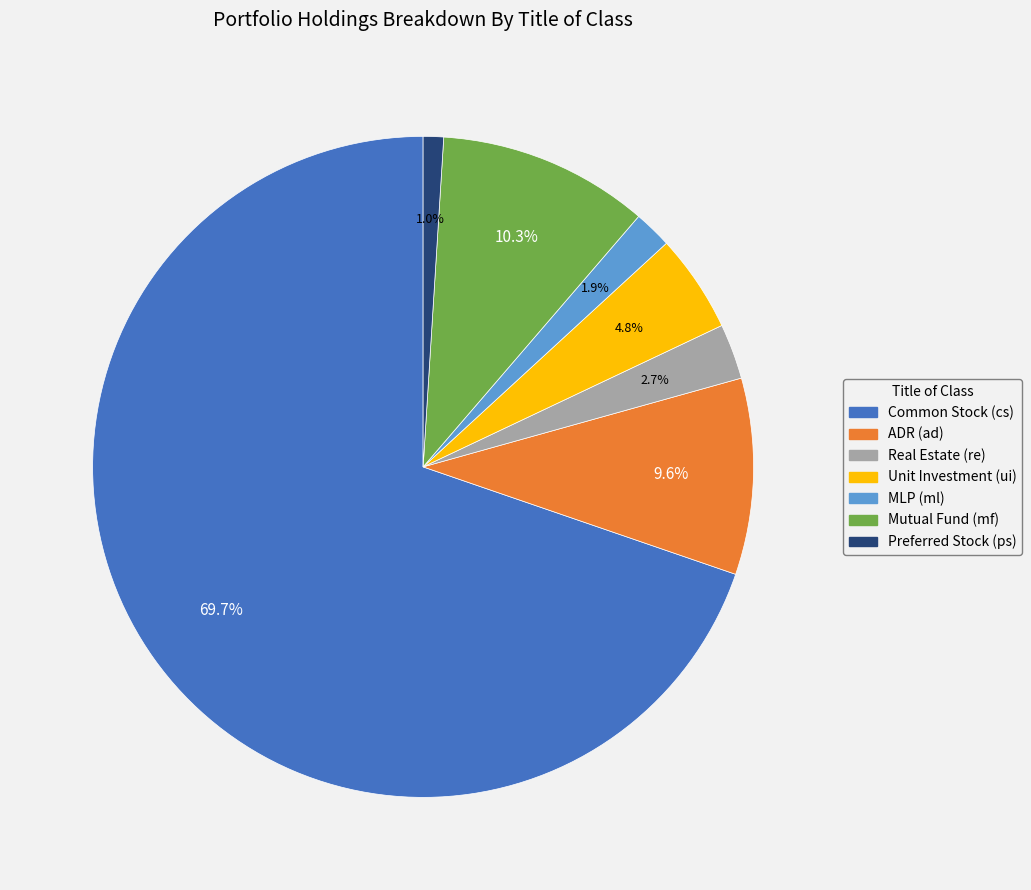

Combined, what portion of the pie is Real Estate (re) and Unit Investment (ui)?

7.5%